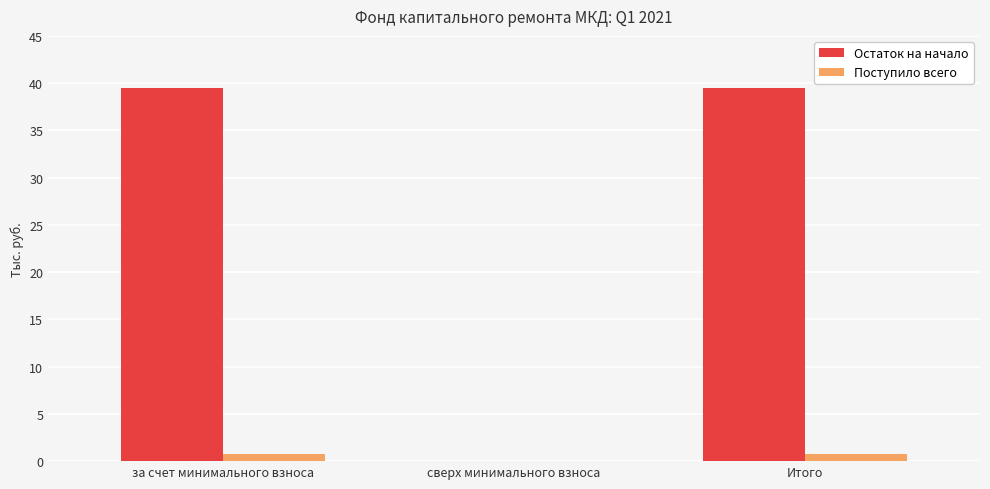

Reading left to right, transcribe all the data shown in this chart.

Остаток на начало: за счет минимального взноса=39.5	сверх минимального взноса=0.0	Итого=39.5
Поступило всего: за счет минимального взноса=0.7	сверх минимального взноса=0.0	Итого=0.7